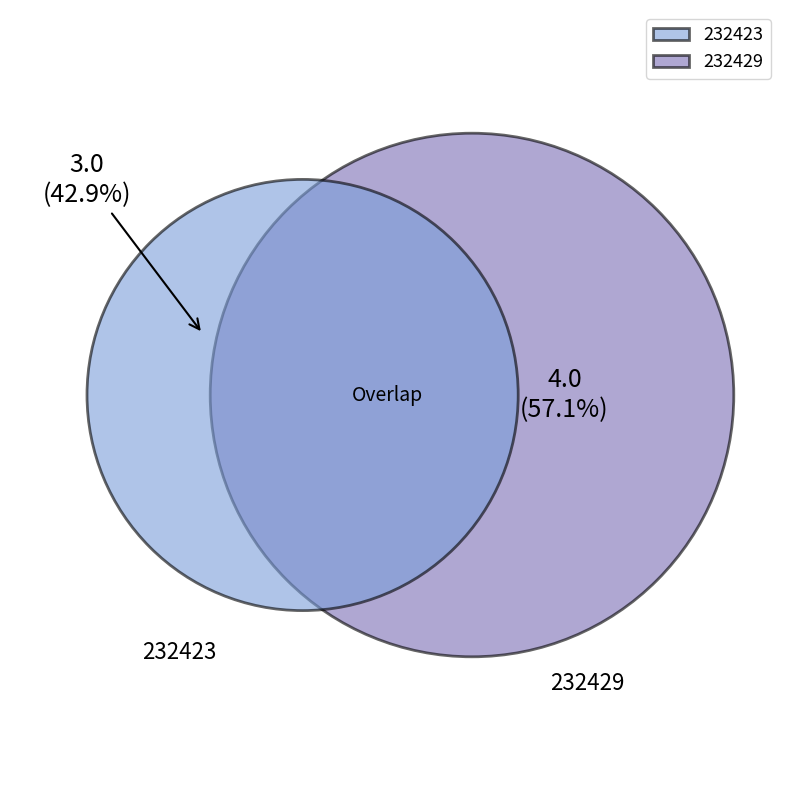

To the nearest percent, what portion does 232429 represent?

57%